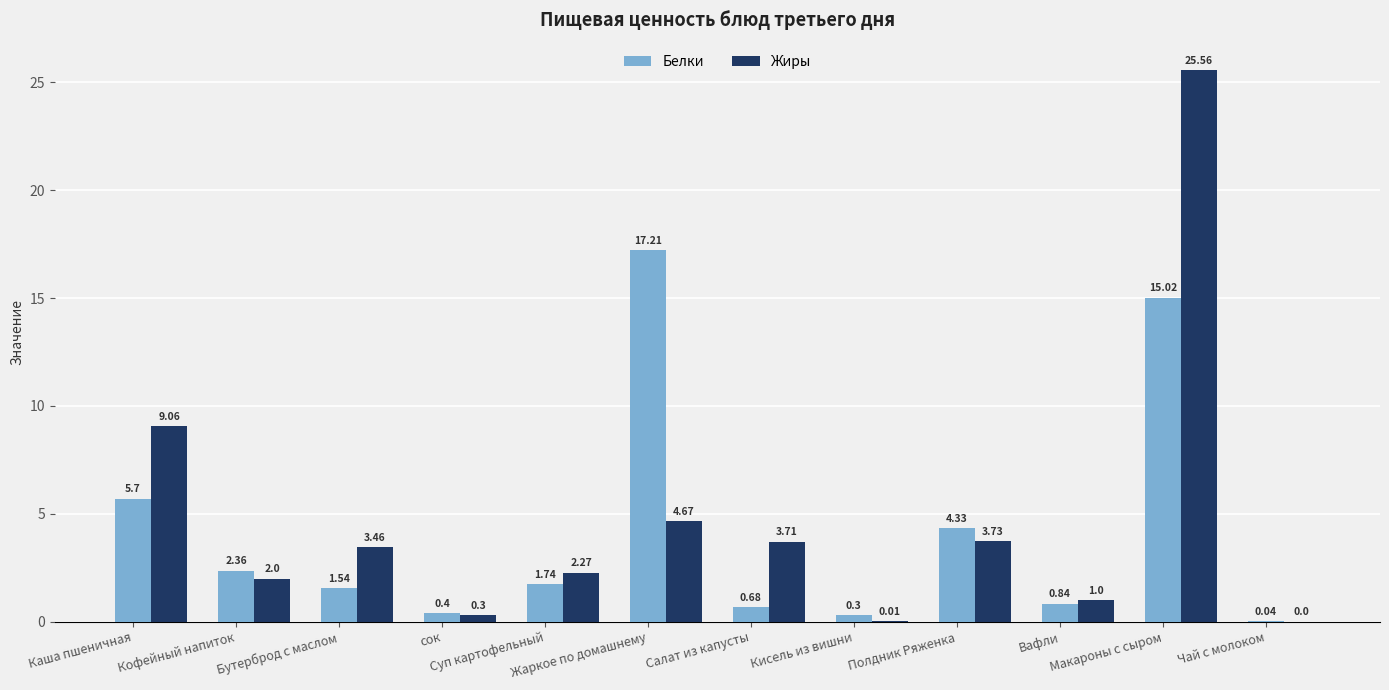

Which category has the highest value across all series?

Макароны с сыром